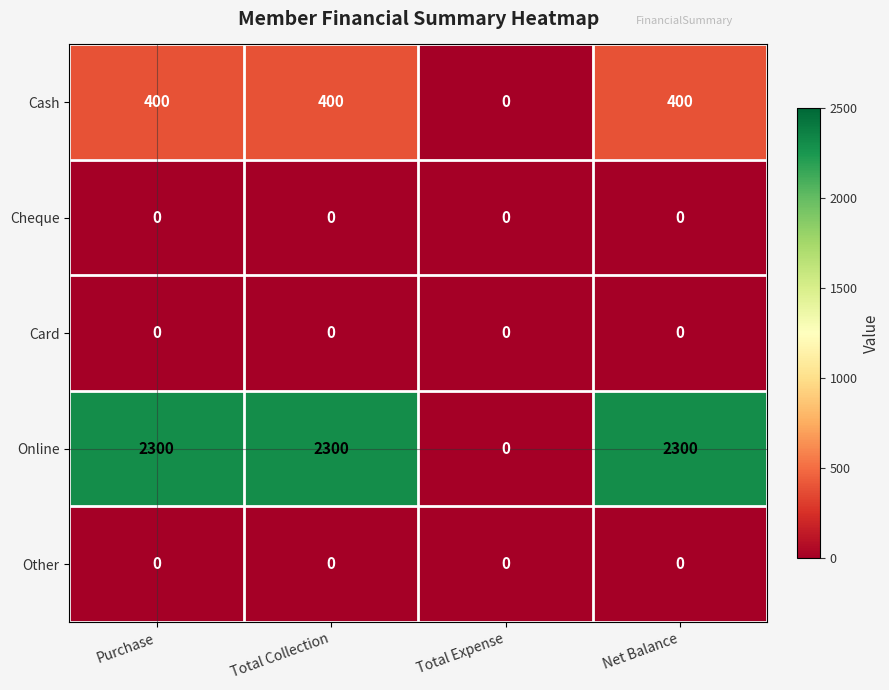

What is the difference between the highest and lowest values at Purchase?

2300